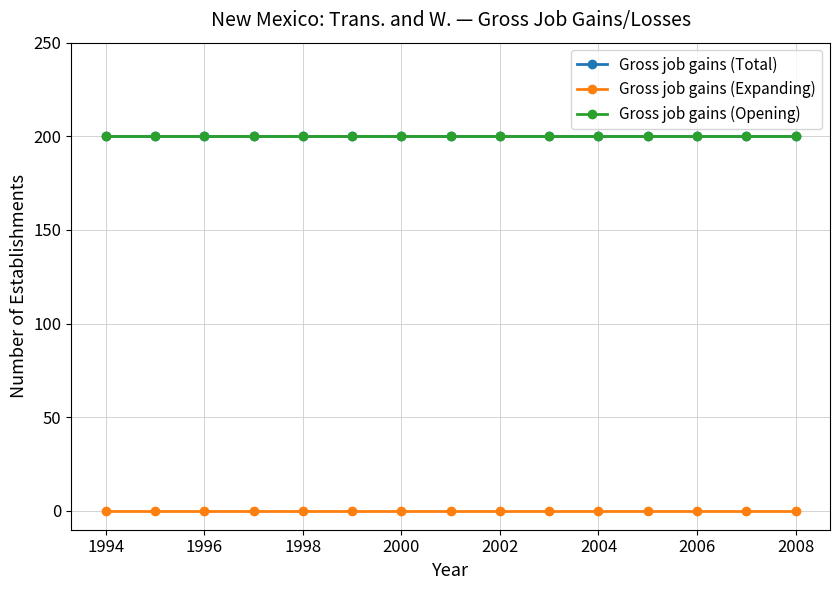

What is the value of the Gross job gains (Total) point at the 4th from the left?

200